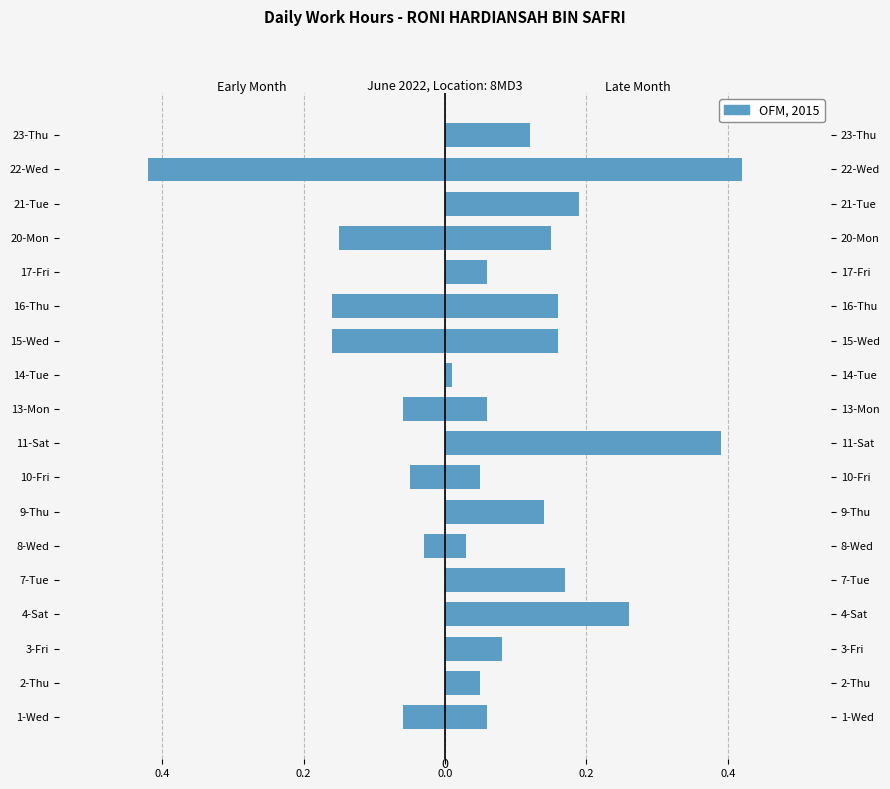

What is the minimum value shown in the chart?

-0.4